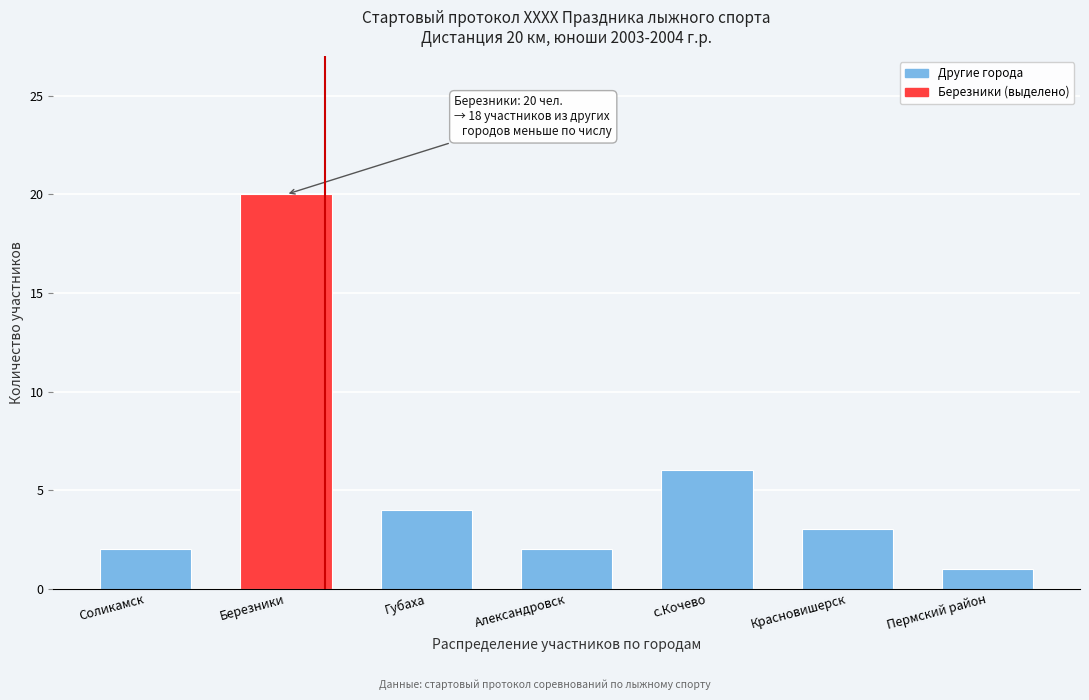

Reading left to right, transcribe all the data shown in this chart.

2	20	4	2	6	3	1